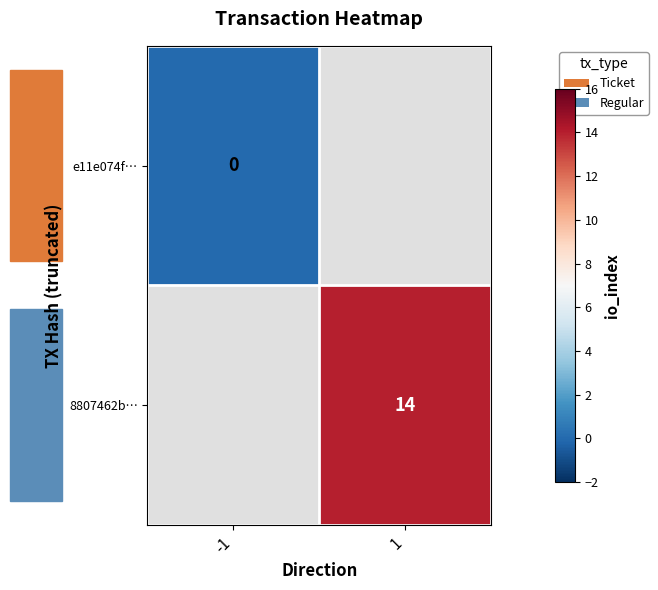

Count the number of data series in this chart.

2